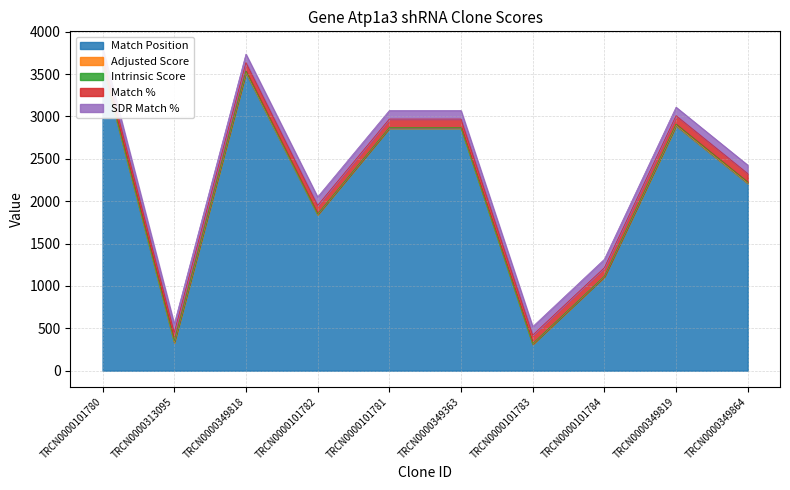

Which series changed the most between TRCN0000349818 and TRCN0000349363?

Match Position